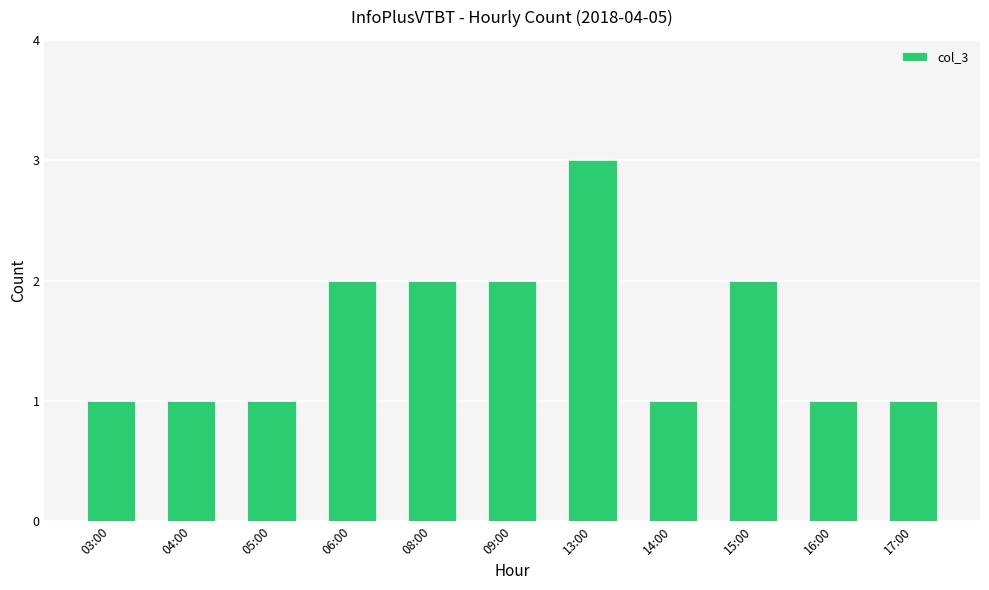

The chart shows a value of 3 at 09:00. True or false?

False